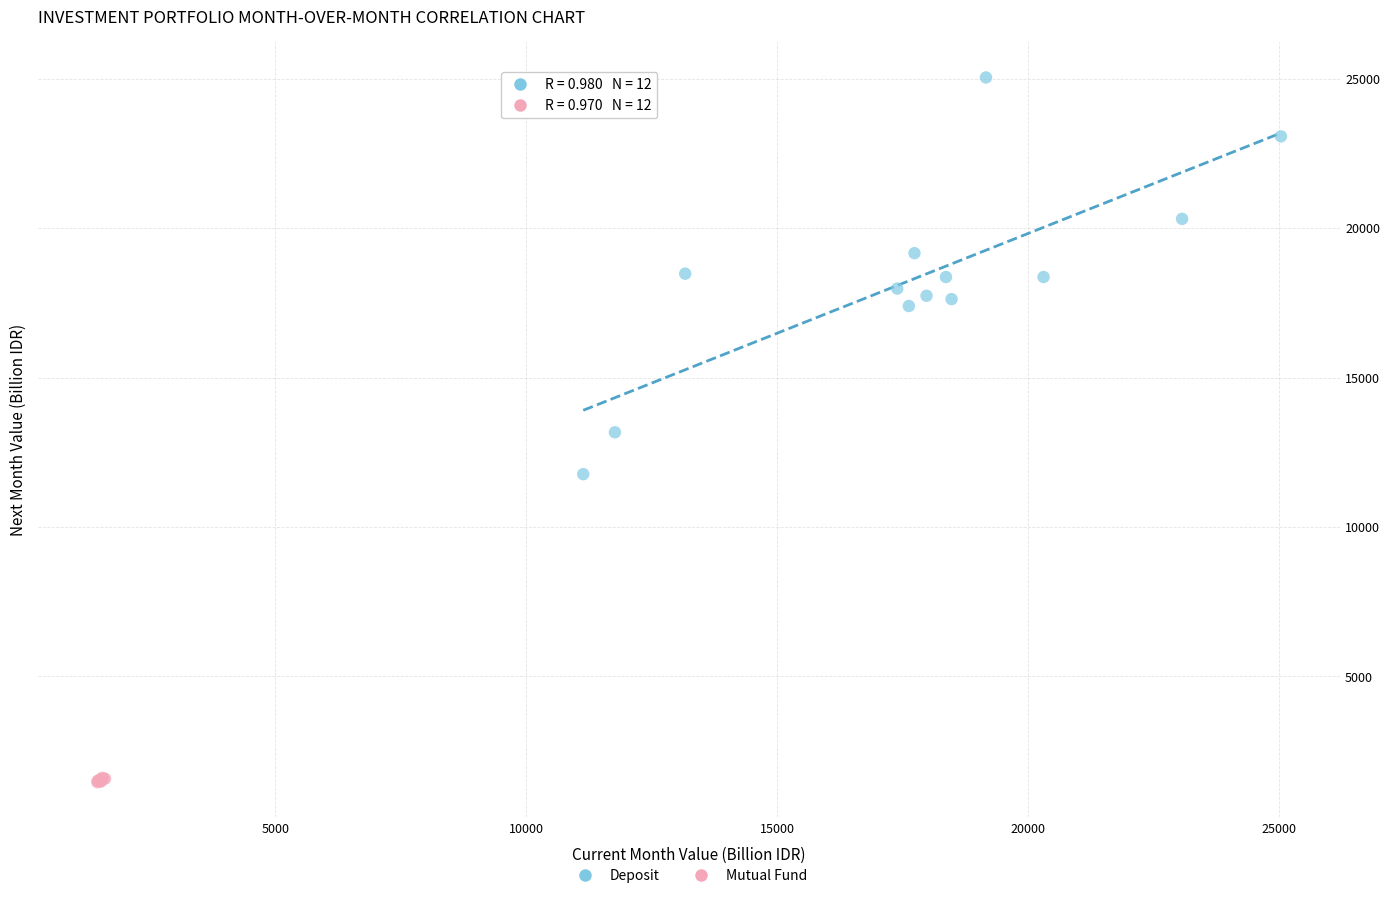

Which series has the widest spread of Y values?

Deposit